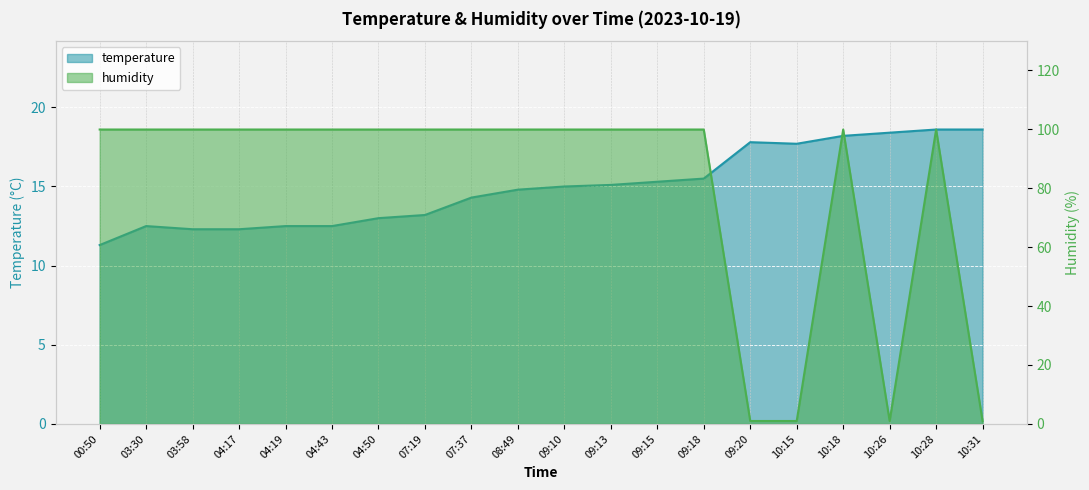

Is it true that the value at 04:19 is 22.0?

False